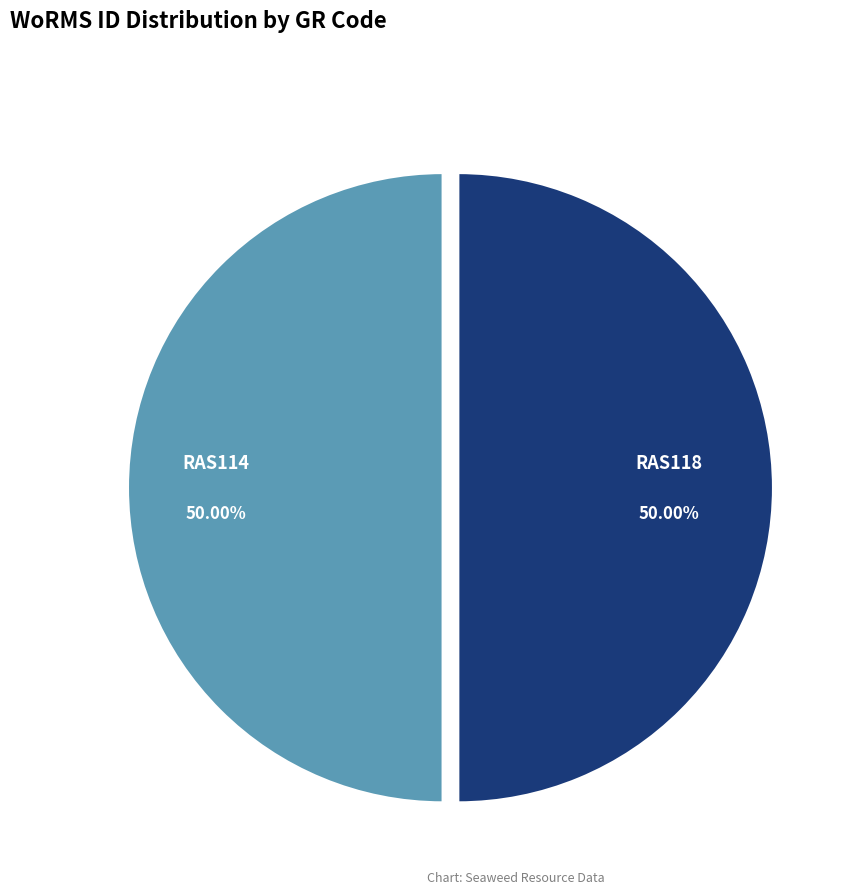

Is it true that RAS114 is 50% of the pie?

True